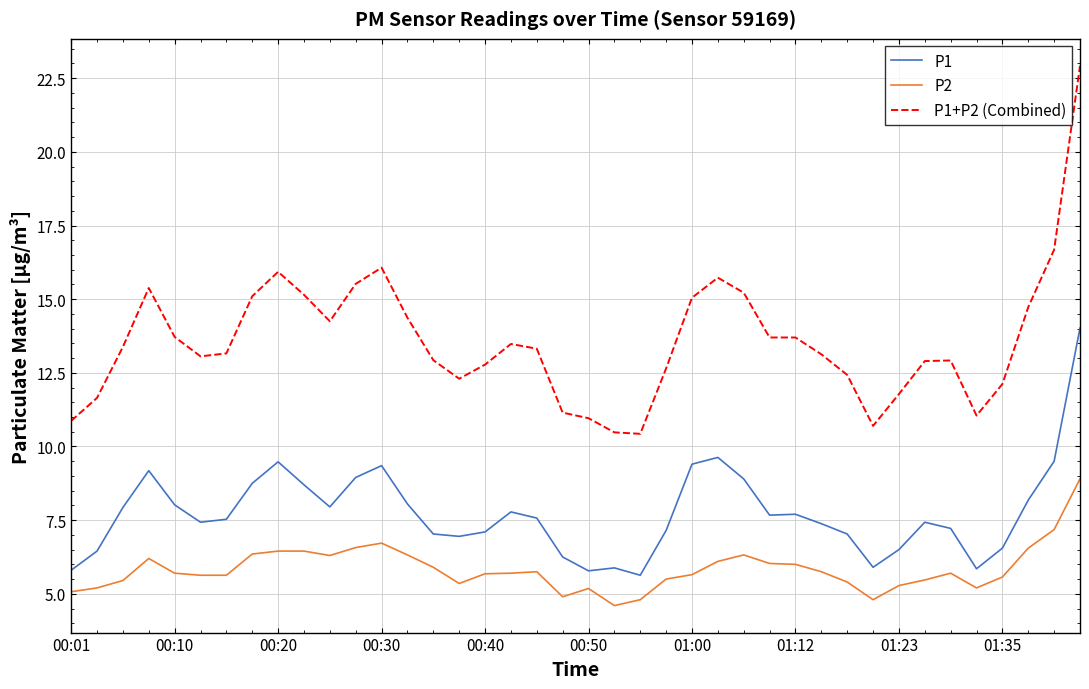

At how many categories does at least one series exceed 17?

1